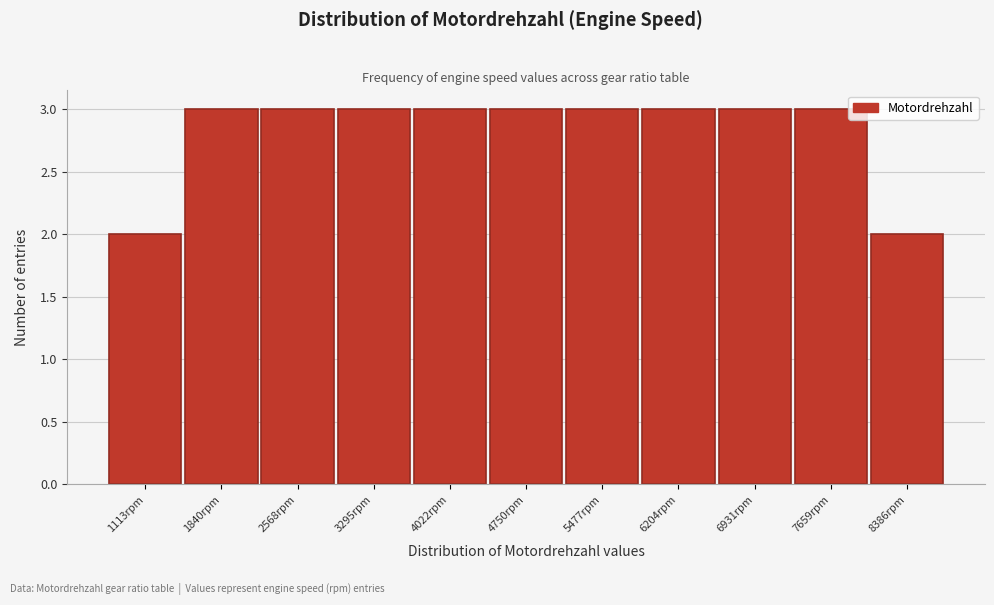

Reading left to right, transcribe this chart: for each bar, give the range it covers on the x-axis and its height. Neither the bar edges nor the heights are printed on the chart, so give them approximately, as read against the axes.

800 to 1500: 2
1500 to 2200: 3
2200 to 2900: 3
2900 to 3700: 3
3700 to 4400: 3
4400 to 5100: 3
5100 to 5800: 3
5800 to 6600: 3
6600 to 7300: 3
7300 to 8000: 3
8000 to 8800: 2